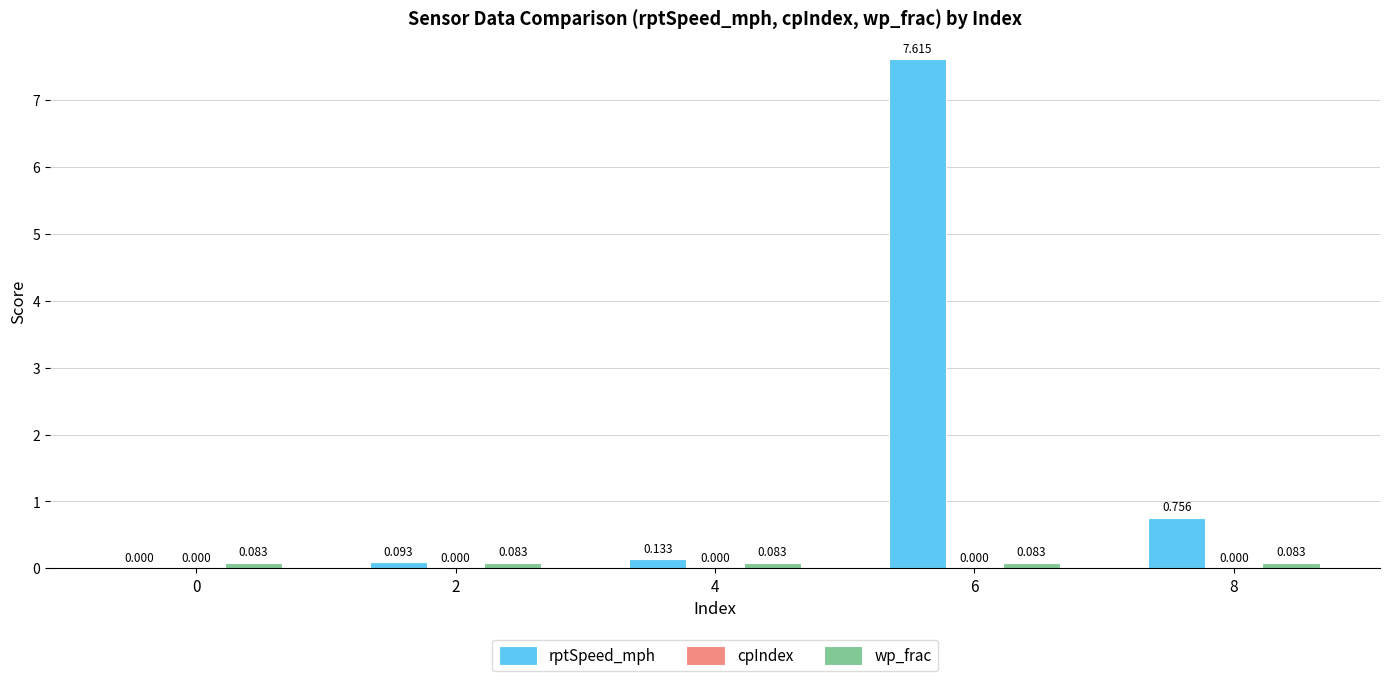

Between 0 and 6, which series saw the biggest shift?

rptSpeed_mph